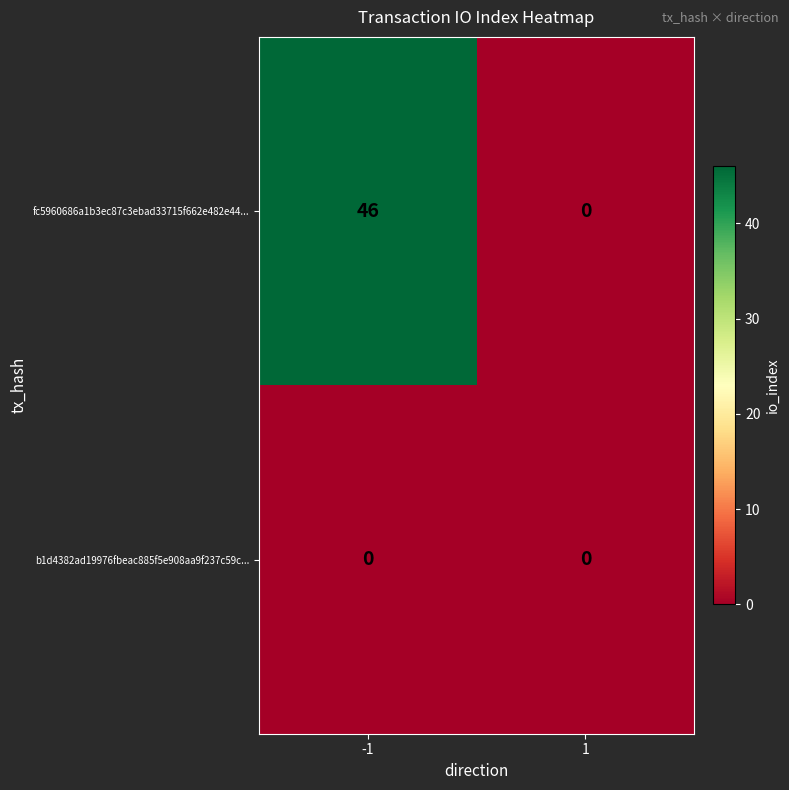

Rank the series by their maximum value, from lowest to highest.

b1d4382ad19976fbeac885f5e908aa9f237c59c..., fc5960686a1b3ec87c3ebad33715f662e482e44...